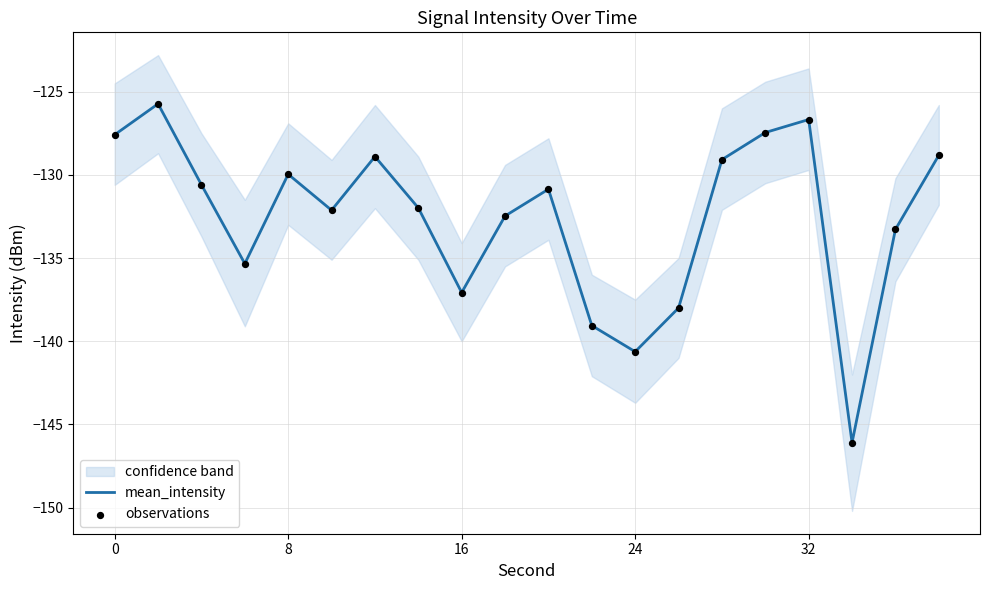

The mean_intensity series shows -66.3 at 8. True or false?

False